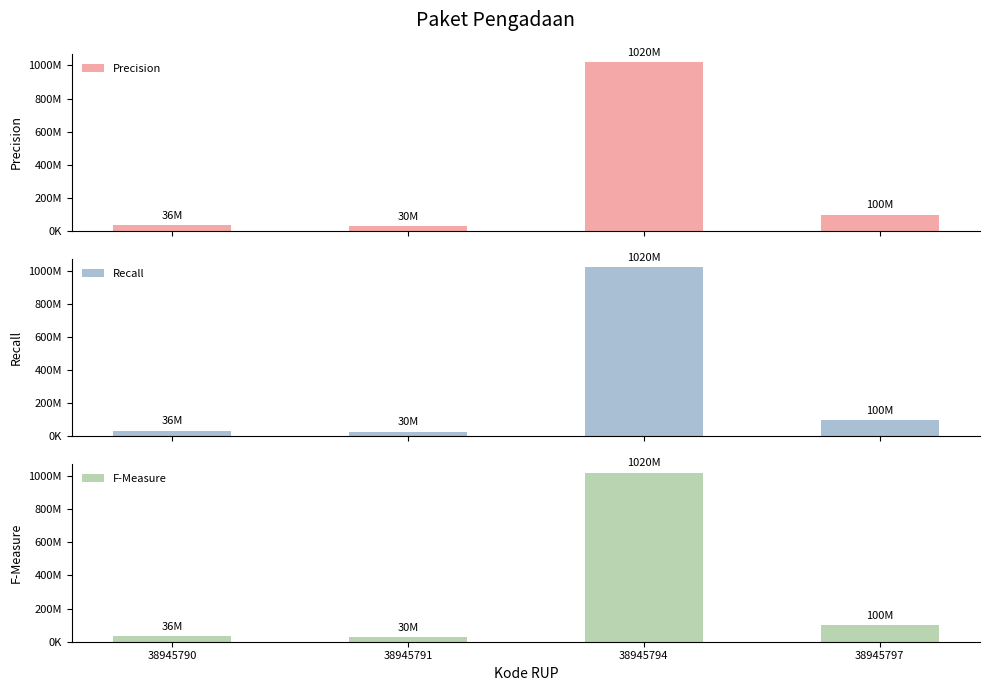

How many bars are there in total?

12